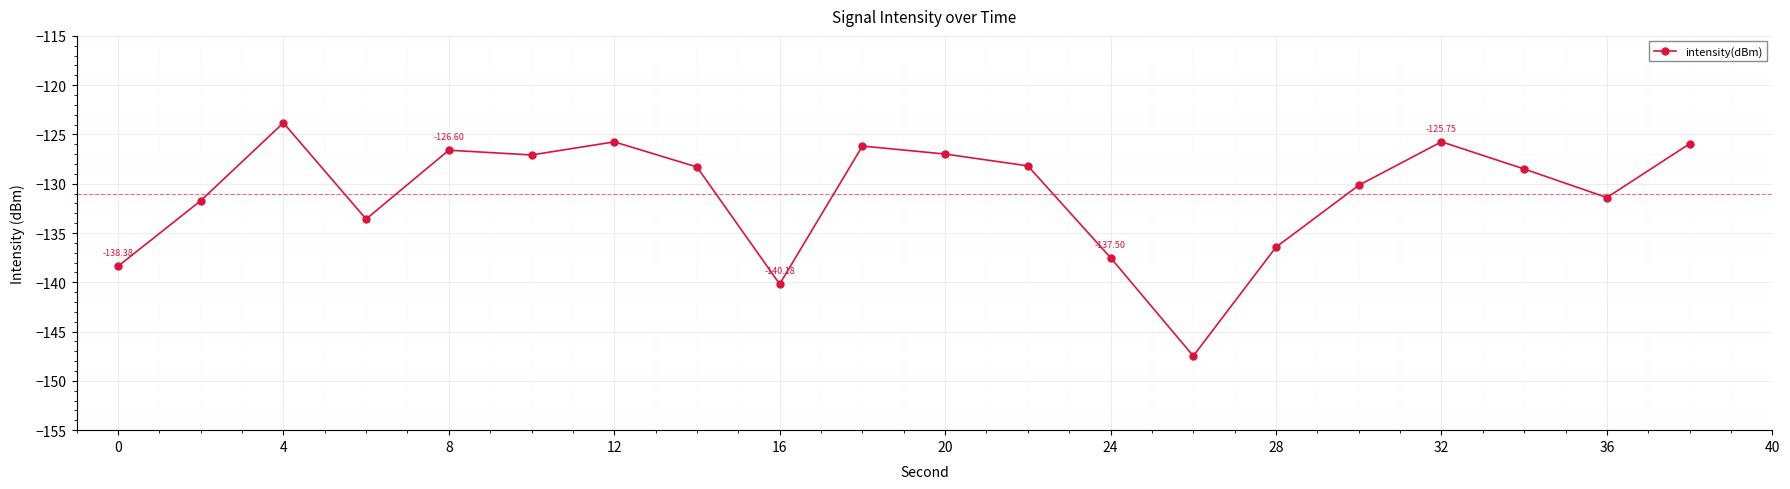

What is the greatest value displayed?

-123.8